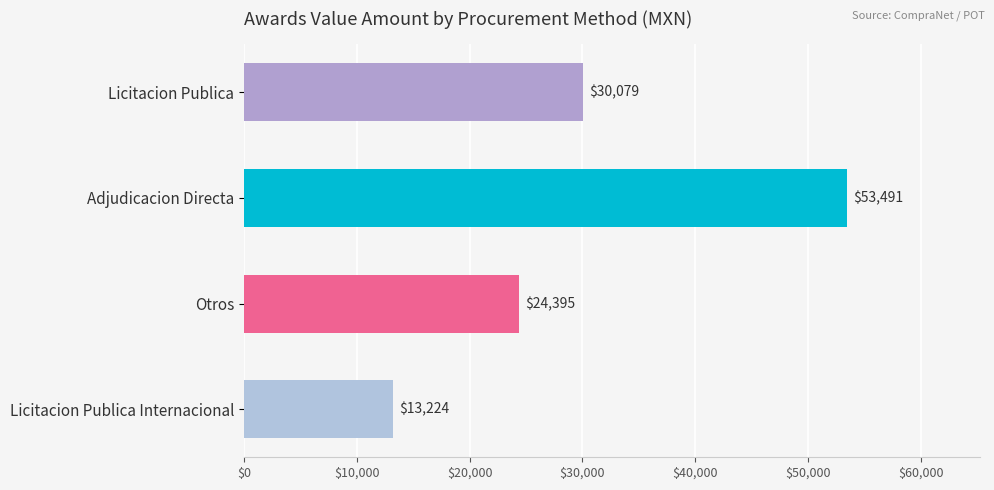

What is the smallest value displayed?

13224.0